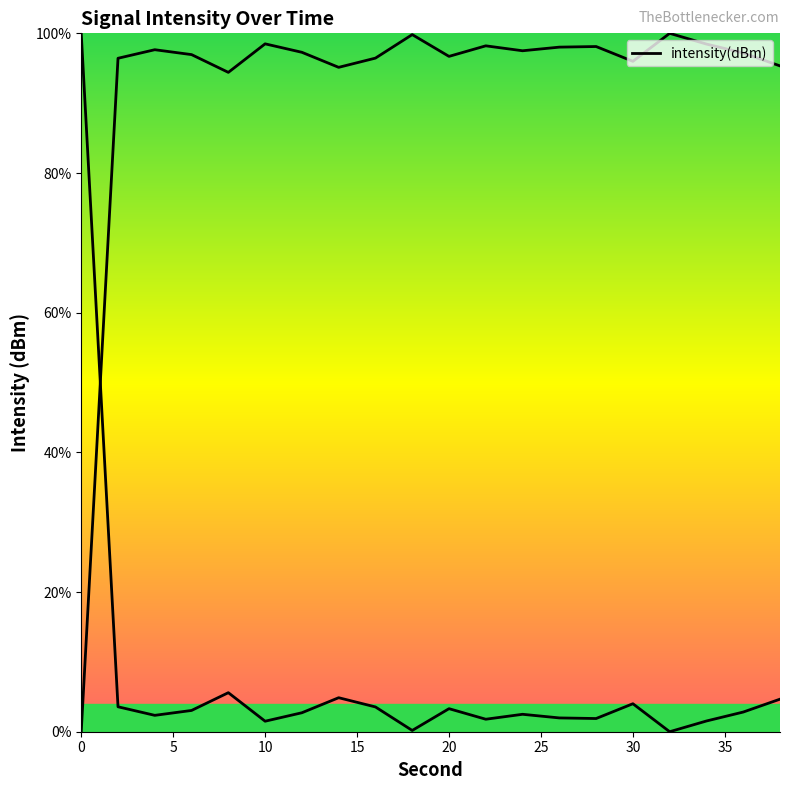

What is the value of the 18th point from the left?

98.5